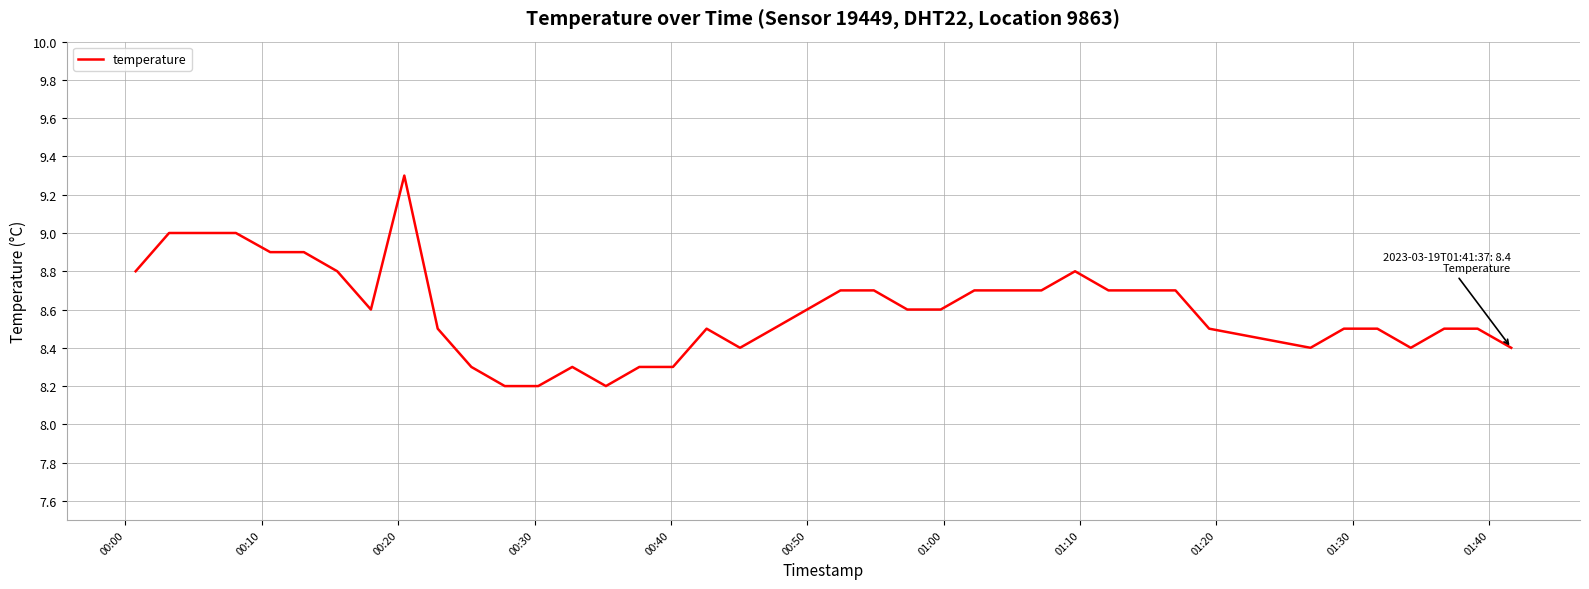

What is the difference between the maximum and minimum values?

1.1